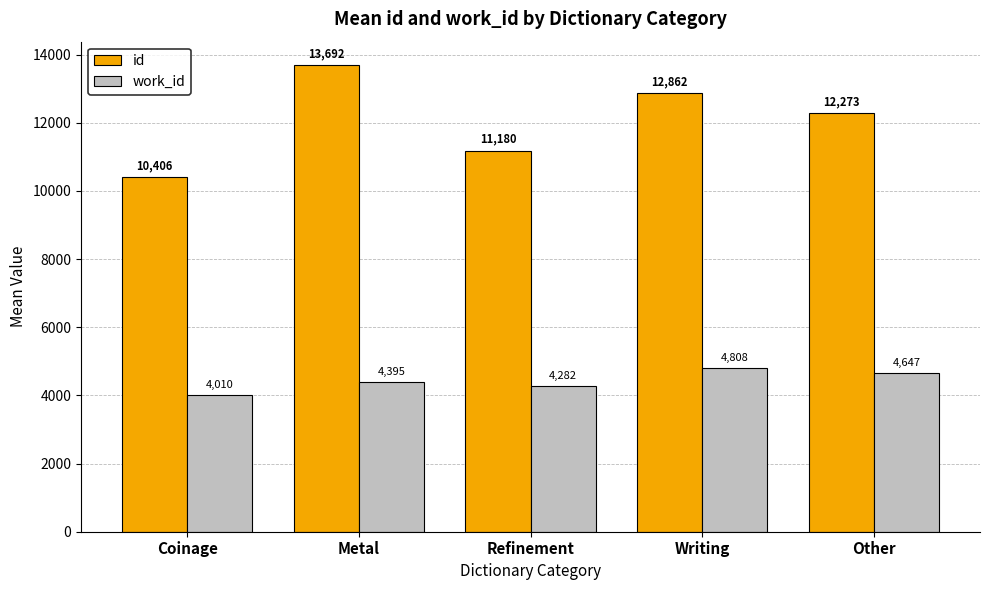

Reading left to right, list all the values displayed in this chart.

id: 10406	13692	11180	12862	12273
work_id: 4010	4395	4282	4808	4647